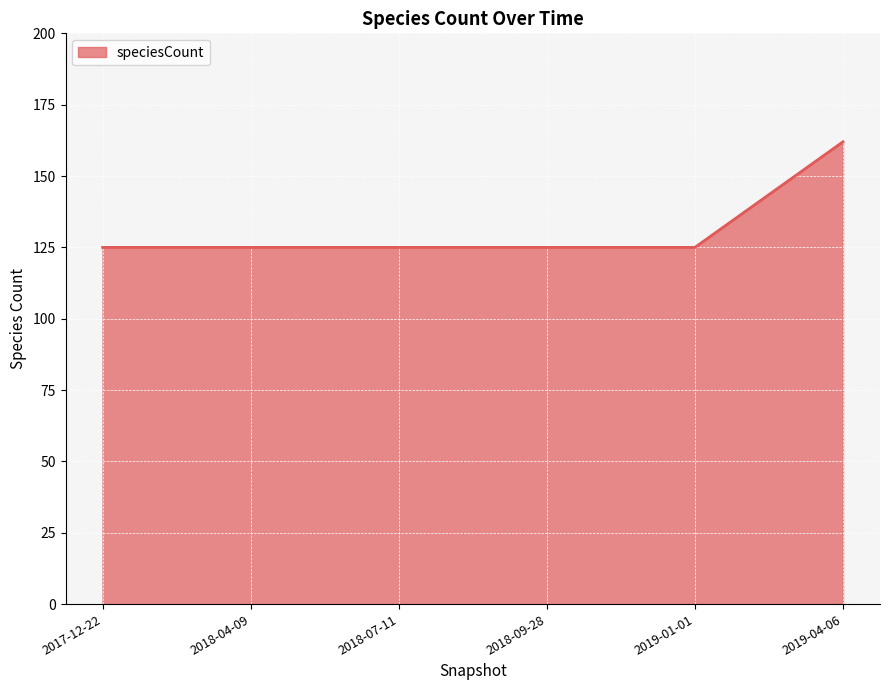

True or false: there are more than 2 points higher than both neighbors.

False